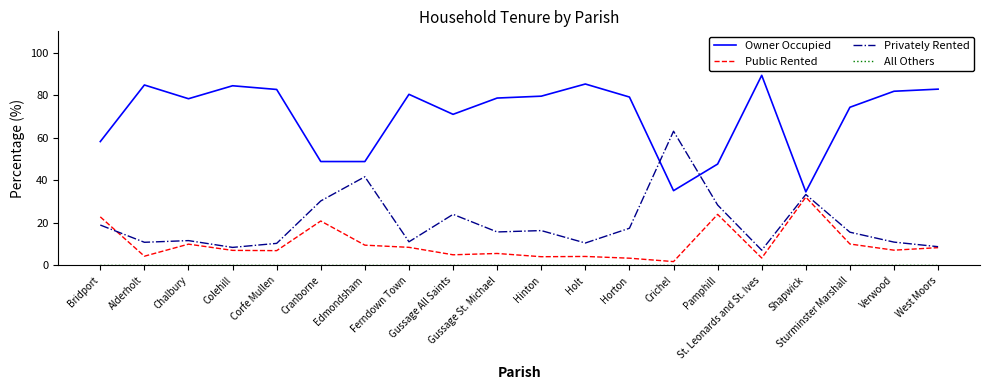

What is the highest value of the Owner Occupied series?

89.3